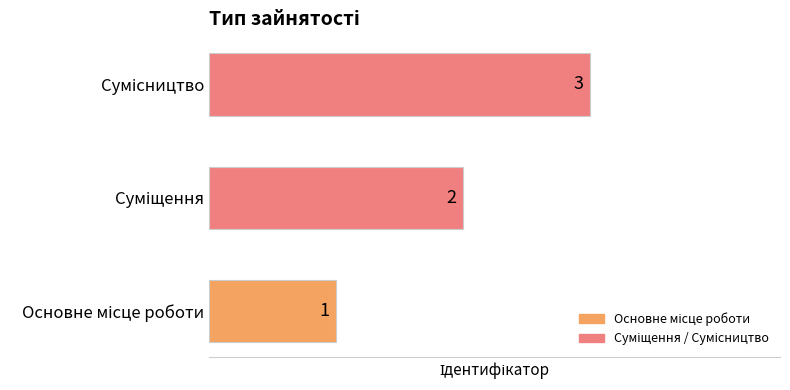

Count the values in the range 1 to 3.

3